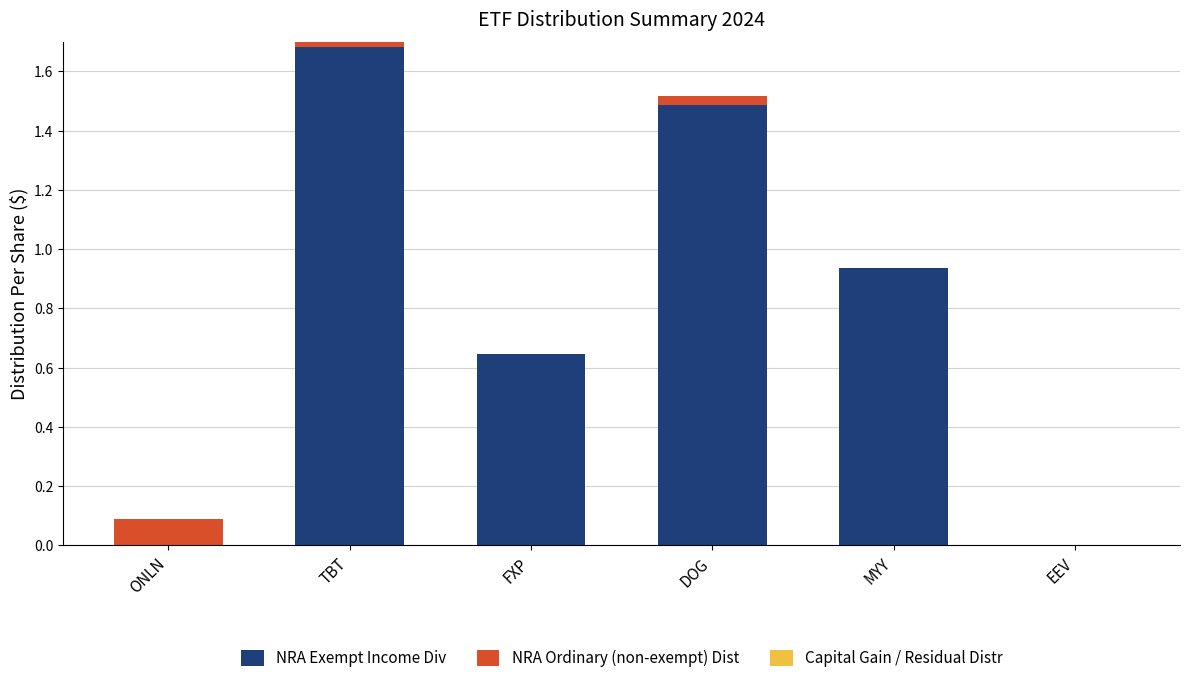

At which category is the sum across all series the highest?

TBT